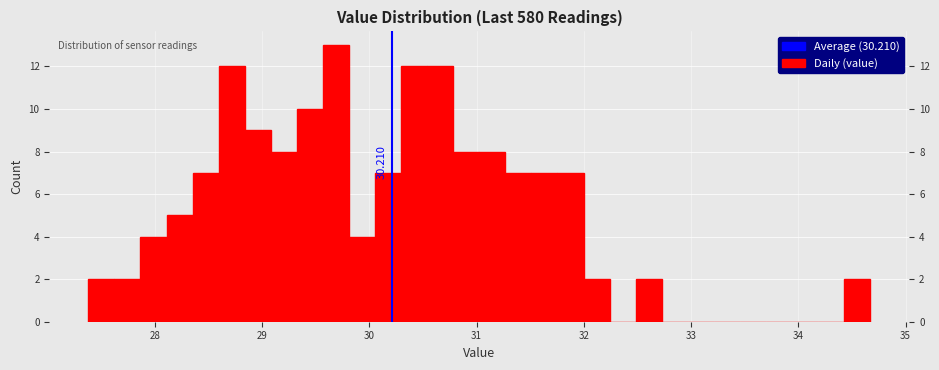

Around what value on the x-axis is the tallest bar? Give the approximate position of its centre, as read against the axis.

29.7